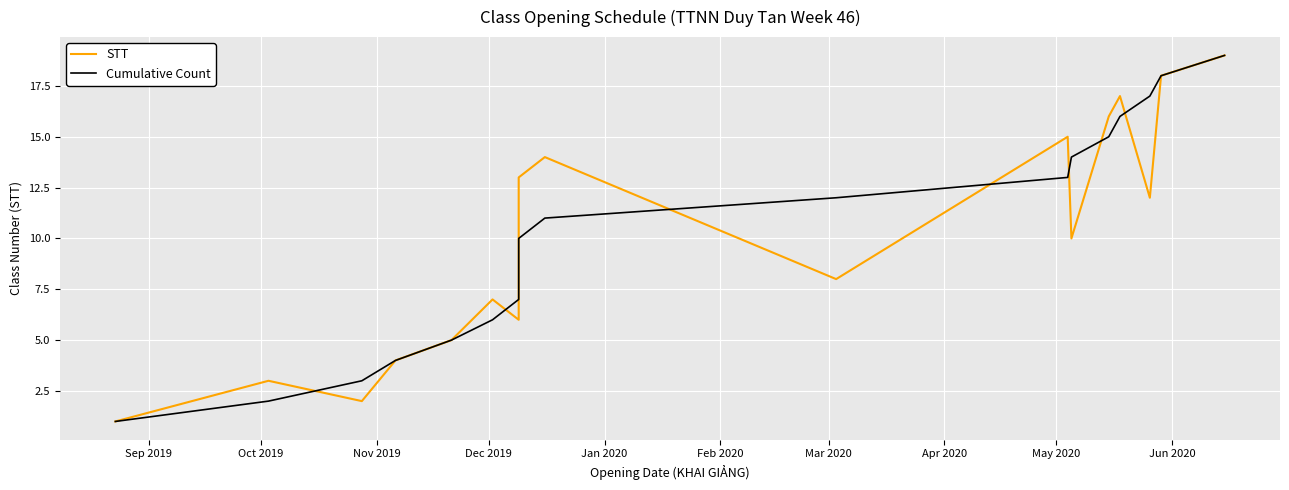

At how many categories does at least one series exceed 3?

16